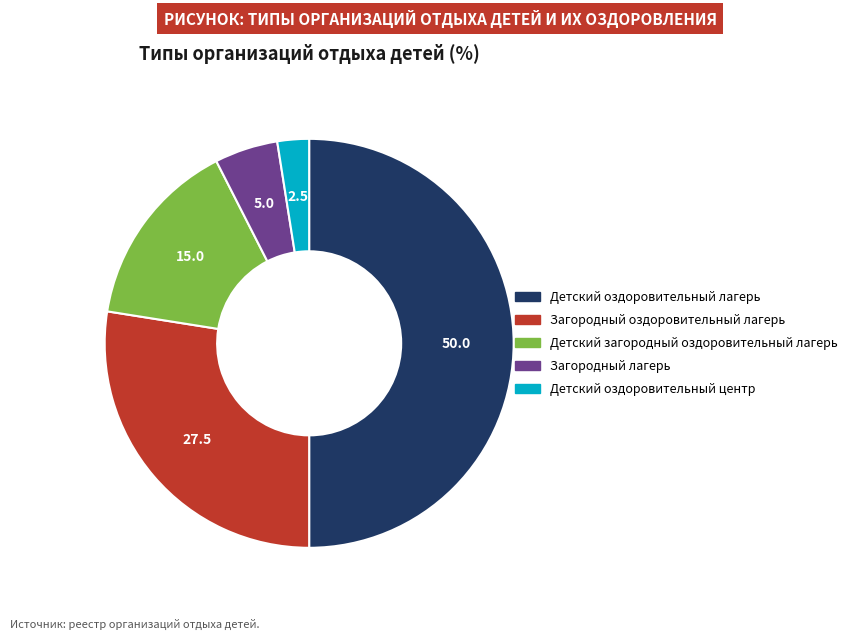

Is the sum of Загородный оздоровительный лагерь and Детский загородный оздоровительный лагерь greater than half?

No